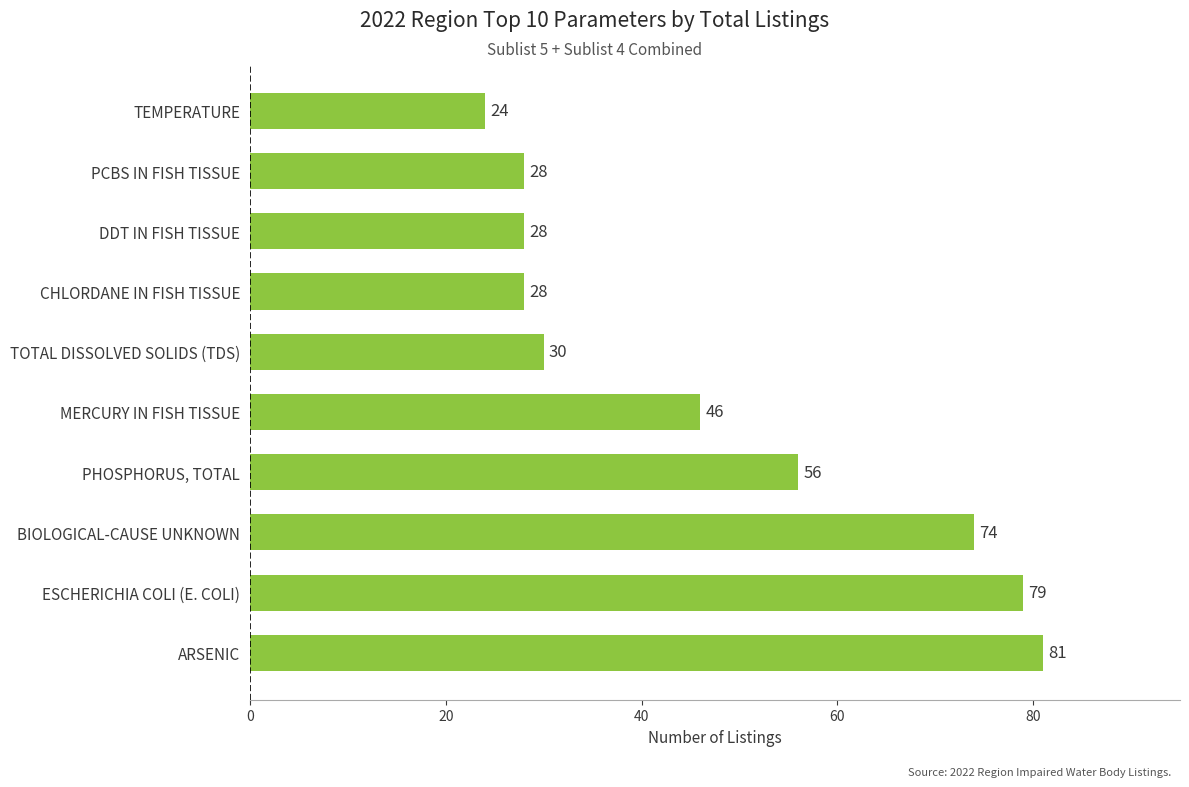

What is the sum of the values at BIOLOGICAL-CAUSE UNKNOWN and ARSENIC?

155